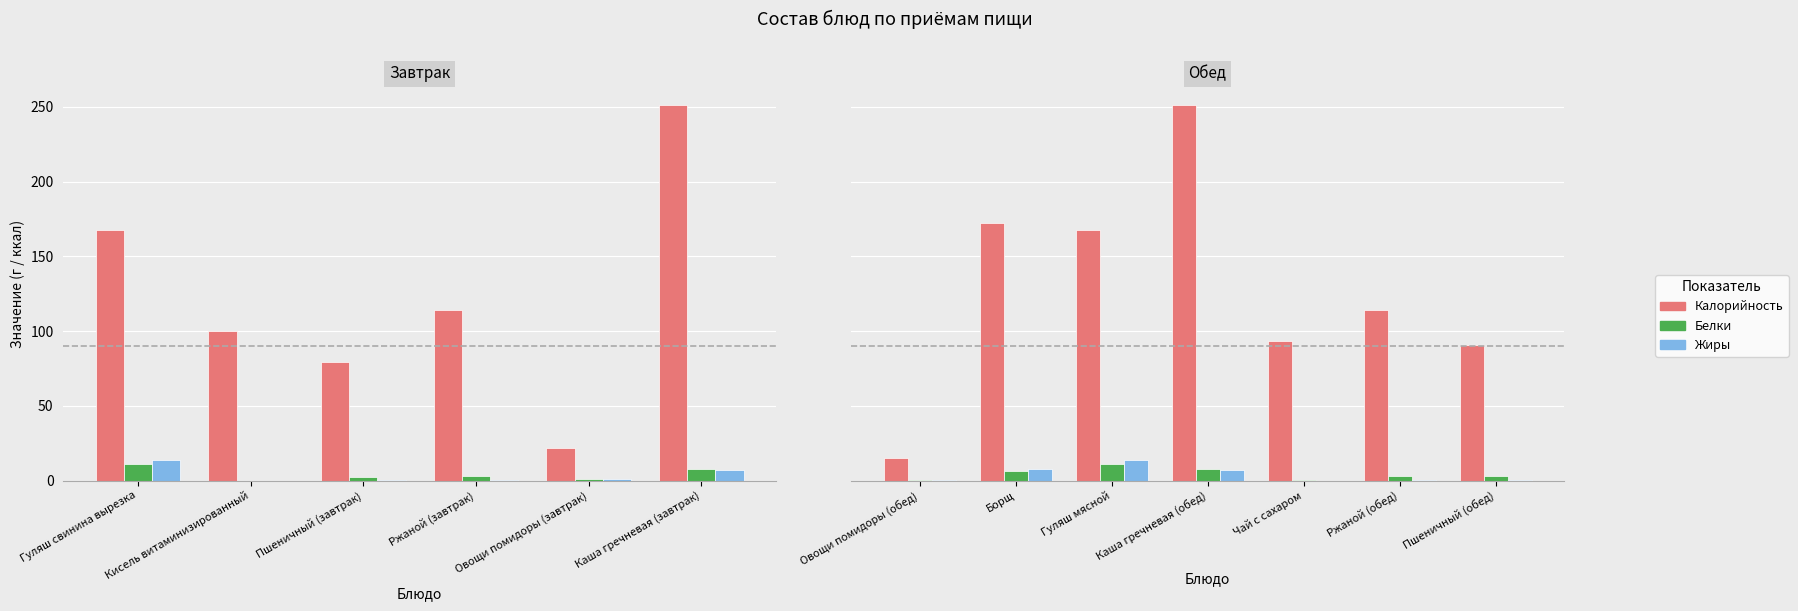

What is the average value of the Белки series?

4.6